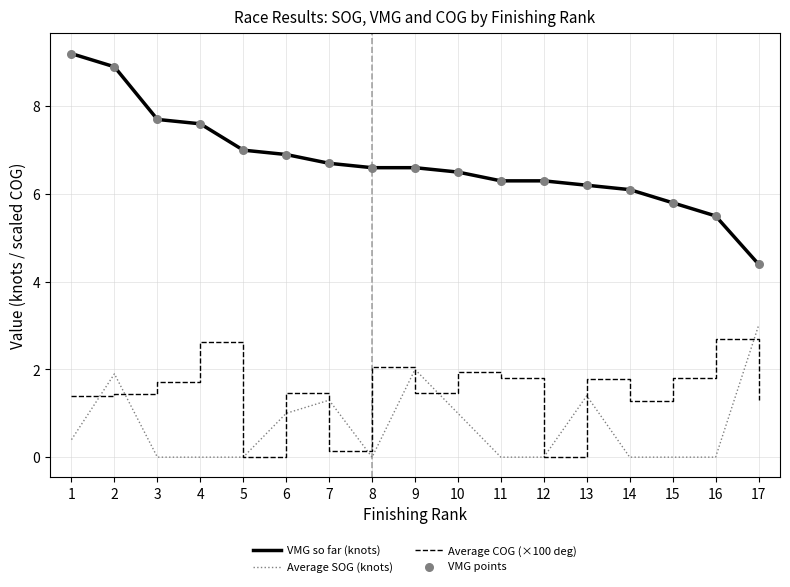

Which series has the largest total across all categories?

VMG so far (knots)